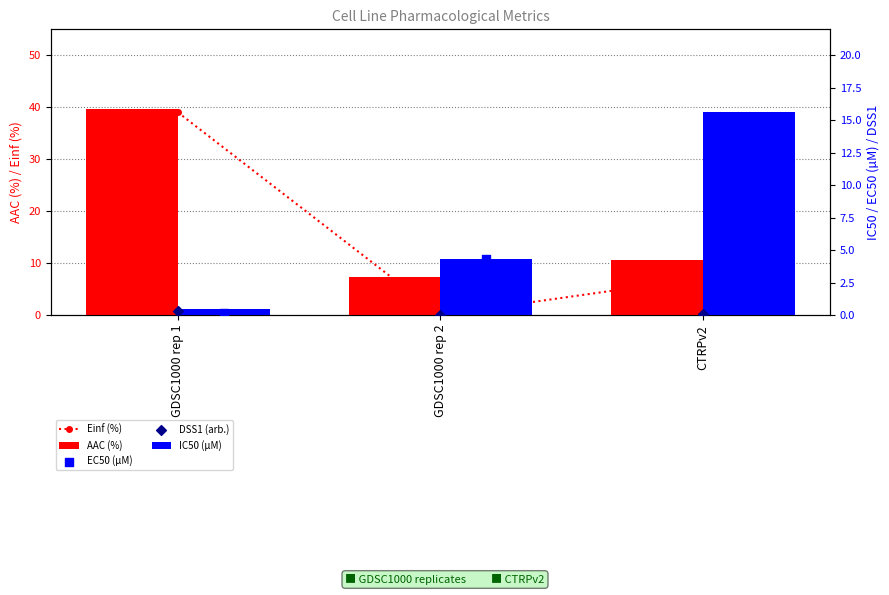

What is the total value across all series at CTRPv2?

47.3